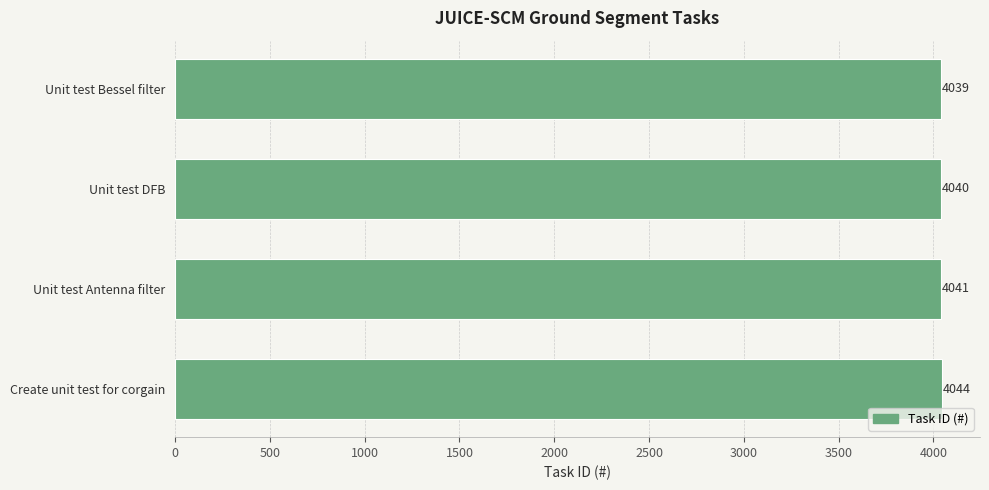

Rank the categories by value from highest to lowest.

Create unit test for corgain, Unit test Antenna filter, Unit test DFB, Unit test Bessel filter